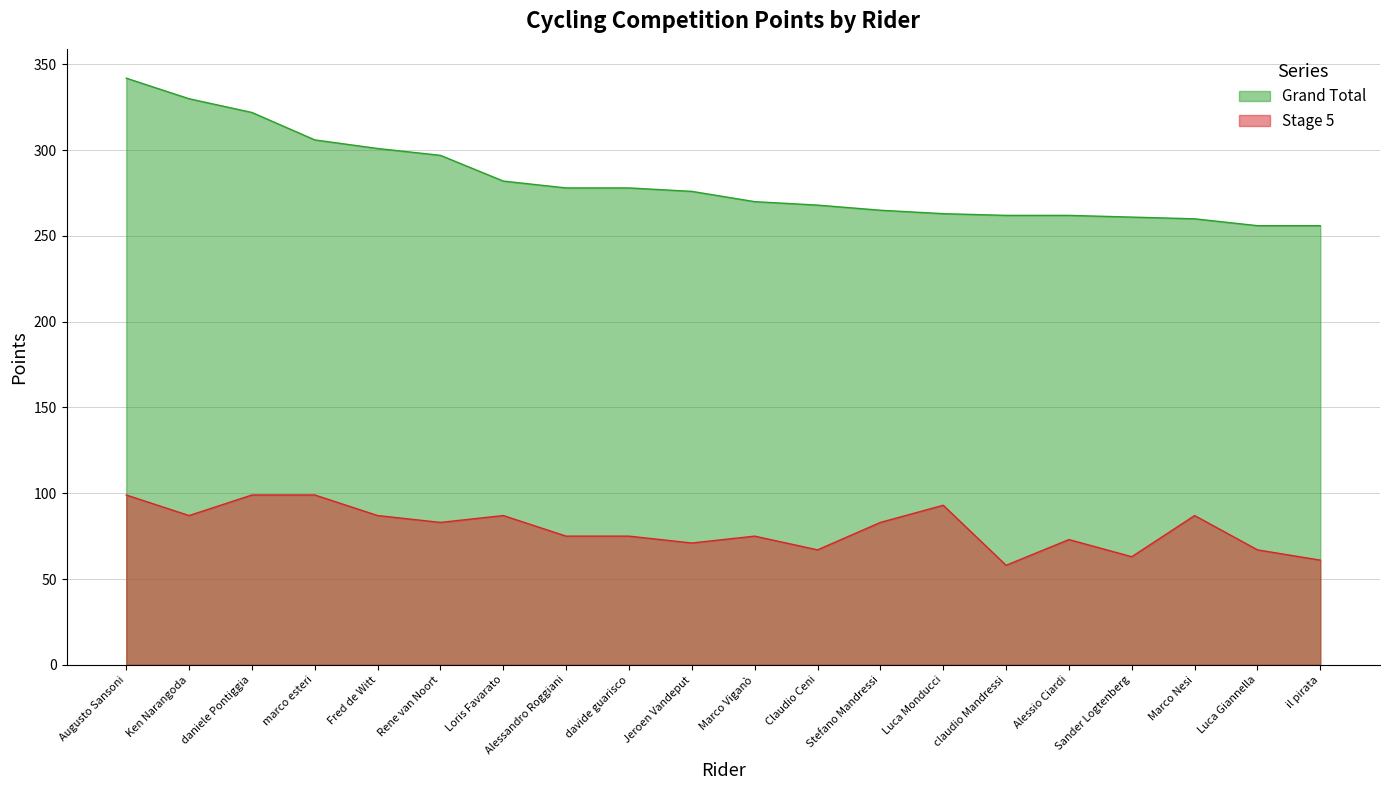

What is the sum of the Stage 5 values at Loris Favarato and claudio Mandressi?

145